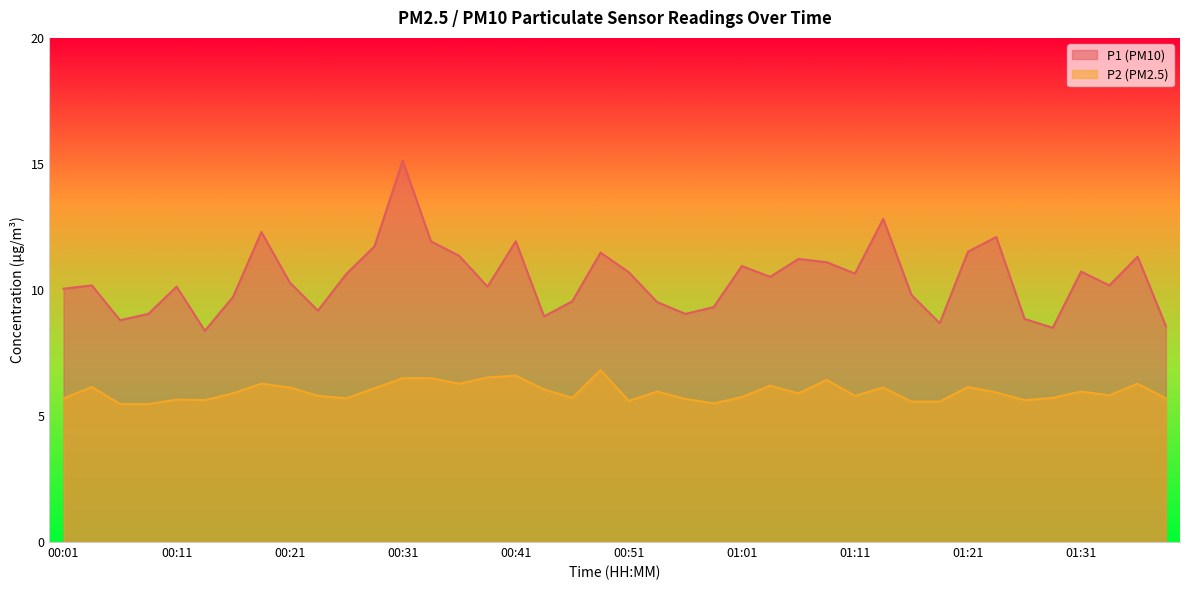

How many lines are shown in the chart?

2